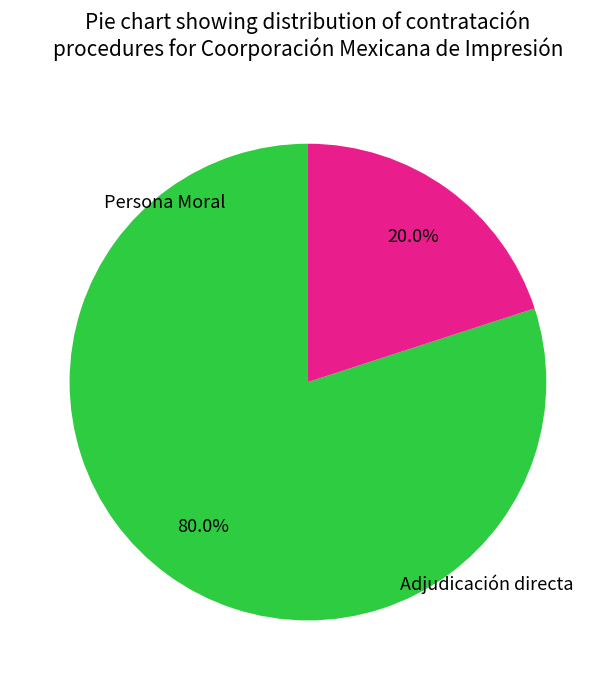

Is there a majority slice in this chart?

Yes